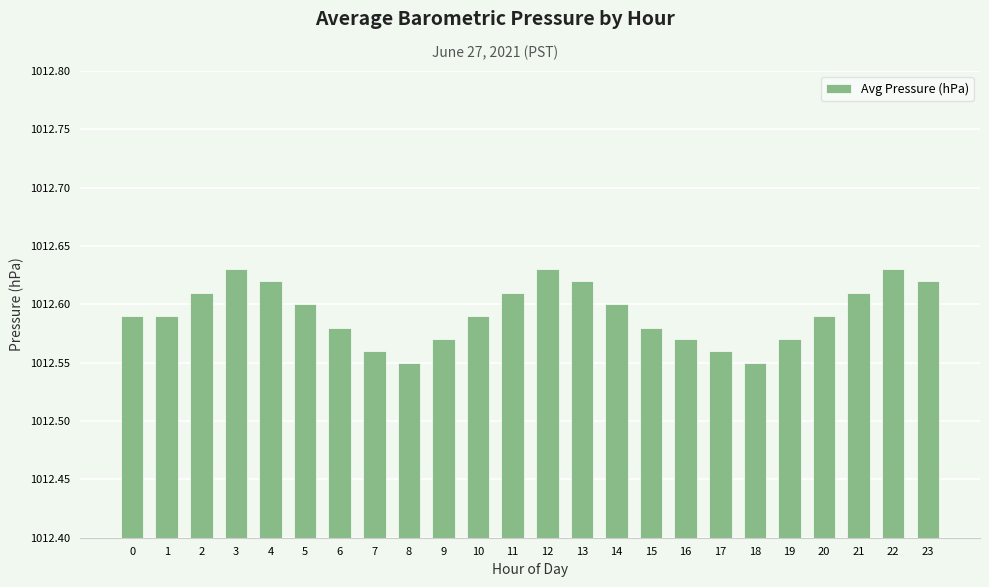

What is the sum of the values at 8 and 16?

2025.1